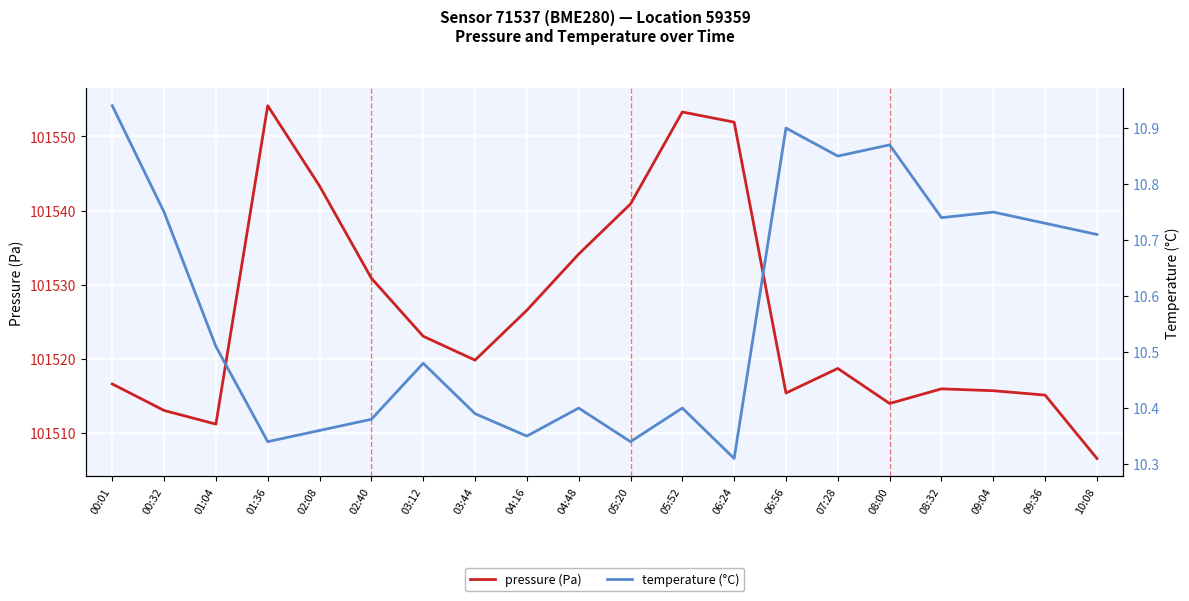

What are all the series names shown in the legend?

pressure, temperature